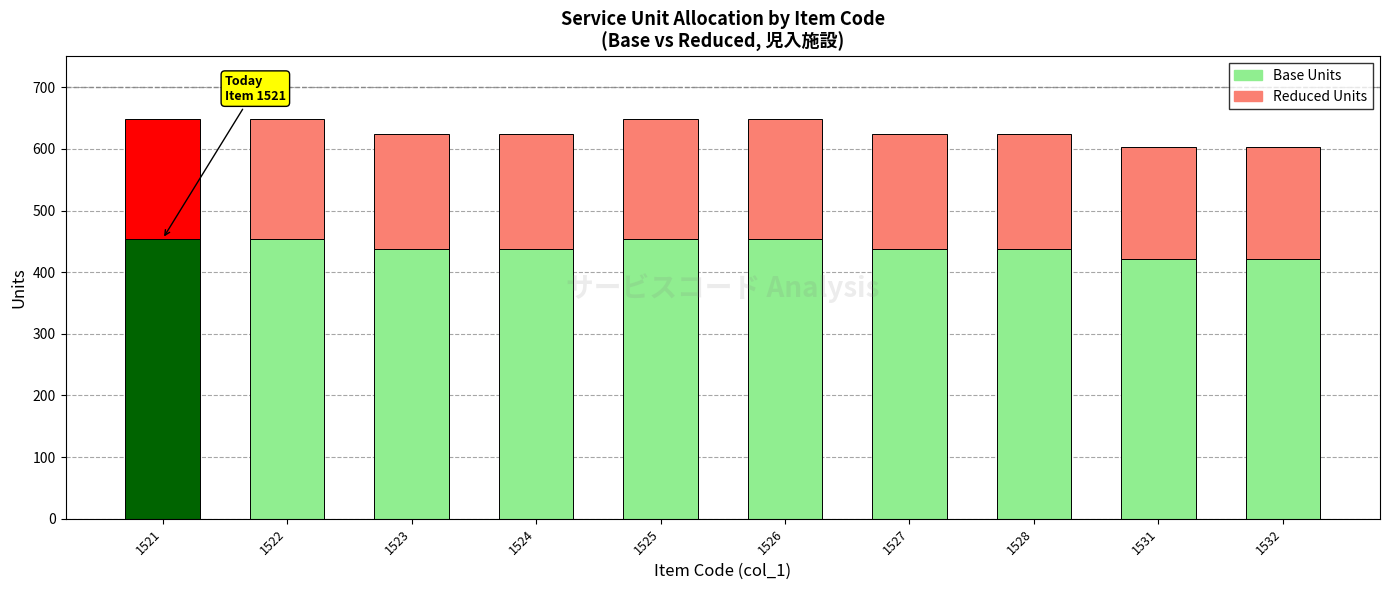

Reading right to left, what are the values for Base Units?

422	422	438	438	454	454	438	438	454	454